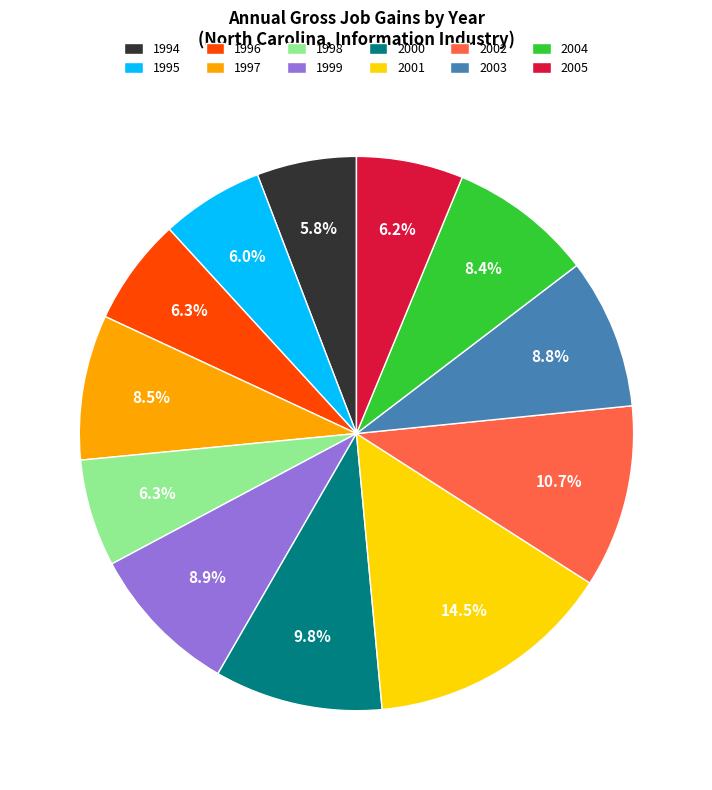

Between 2003 and 1994, which is larger?

2003